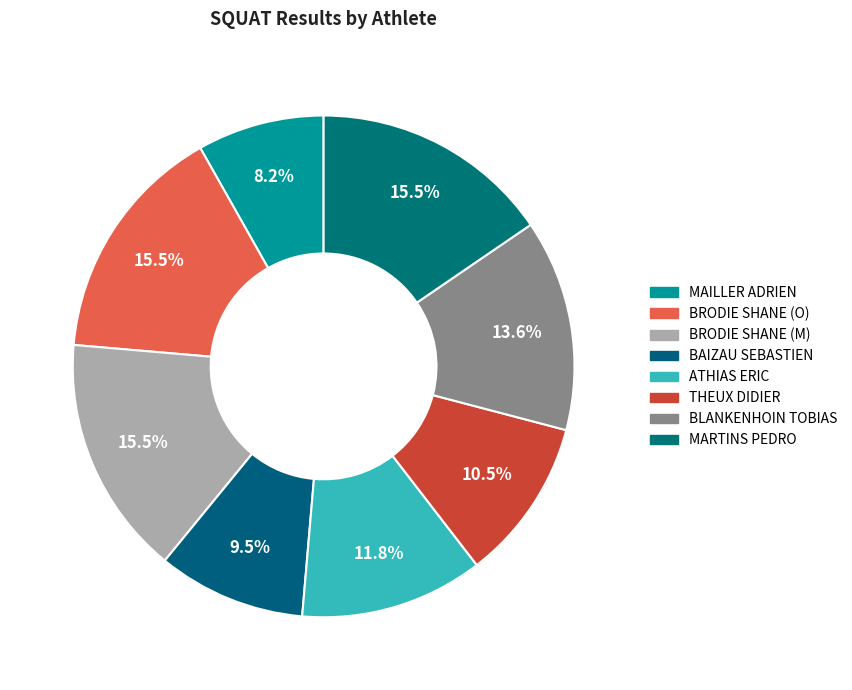

Does any single category account for the majority?

No